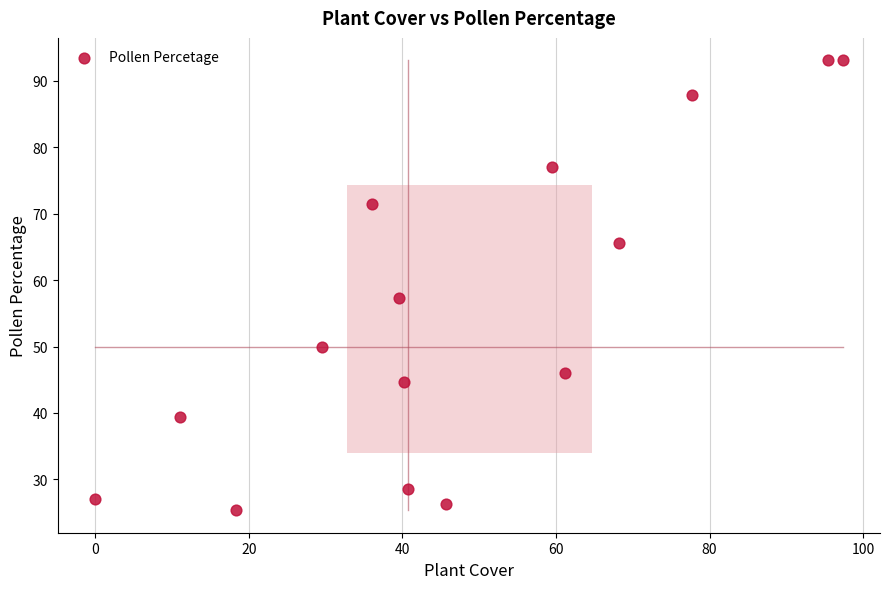

What is the range of X values (max minus min)?

97.3